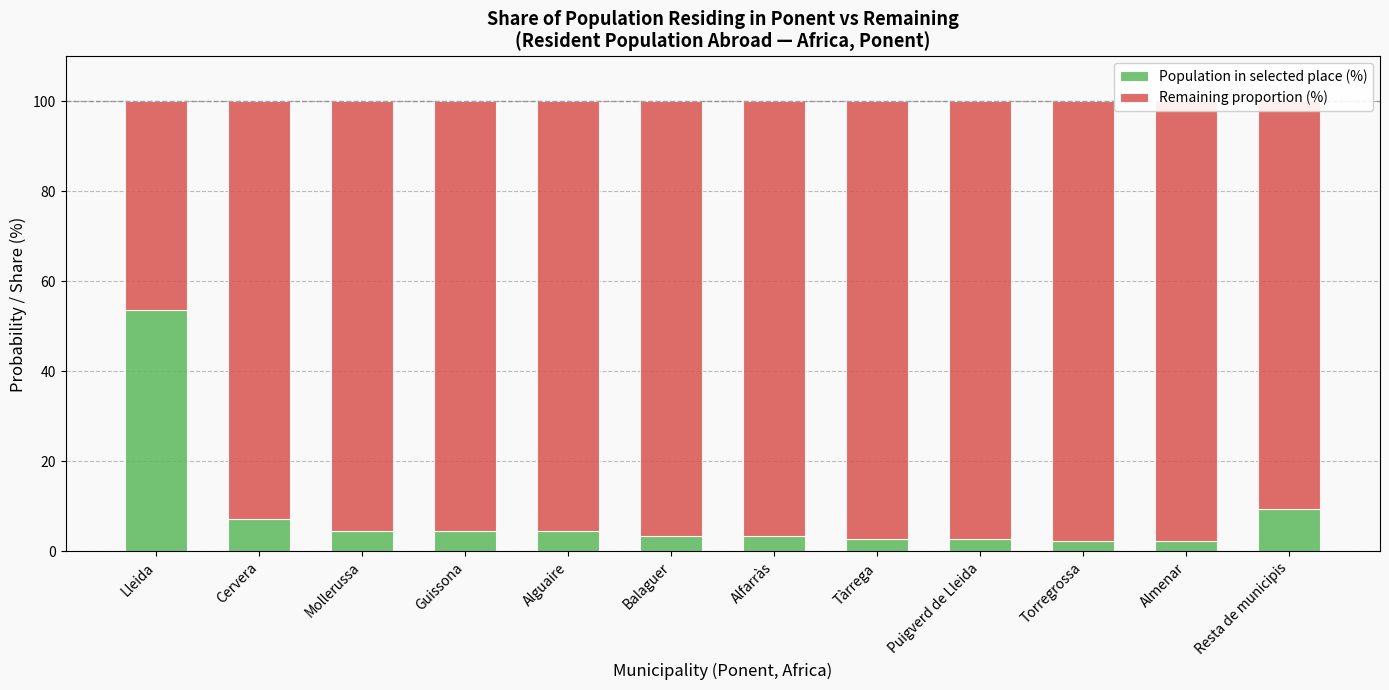

What is the sum of the Remaining proportion (%) values at Puigverd de Lleida and Cervera?

190.1